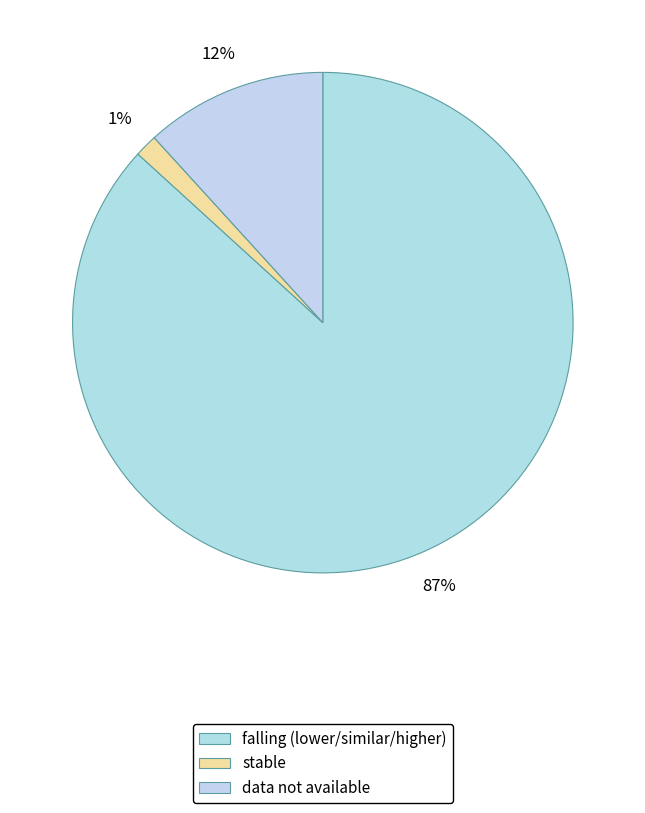

Count the number of slices in the pie.

3